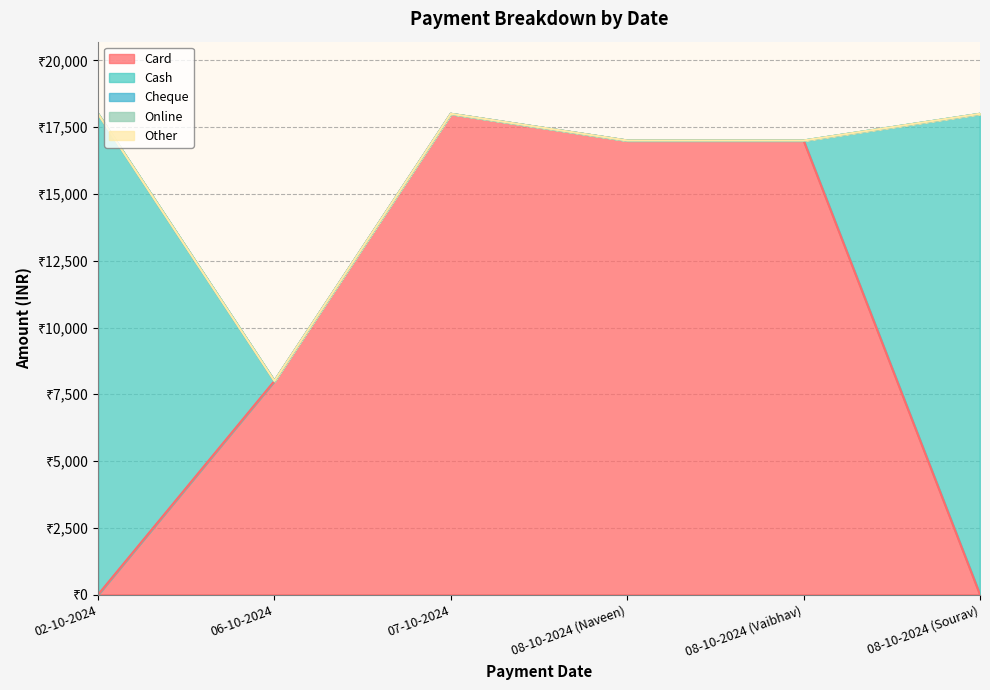

True or false: Cheque and Online cross at least once.

False